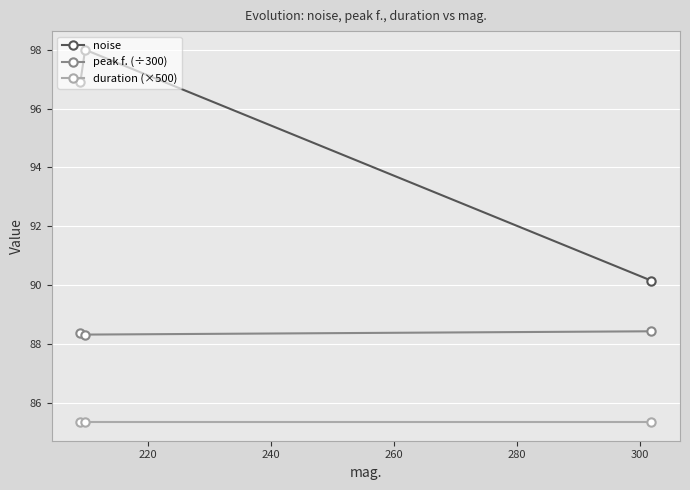

What is the value of the peak f. (÷300) point at the 1st from the left?

88.3